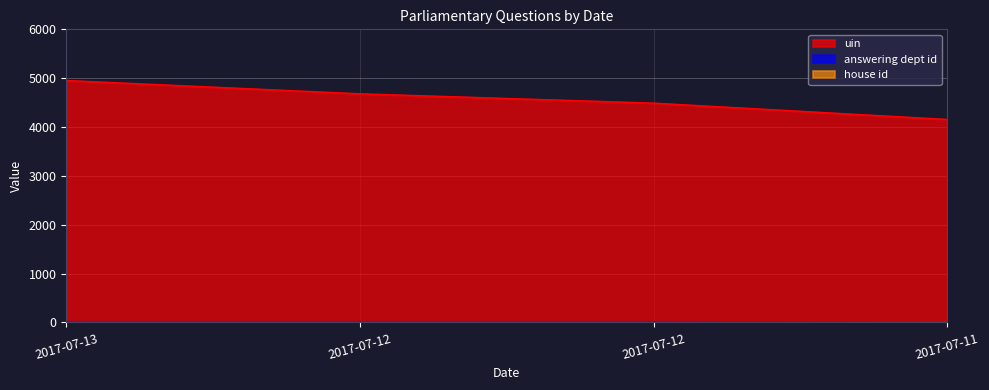

What is the sum of all uin values?

18280